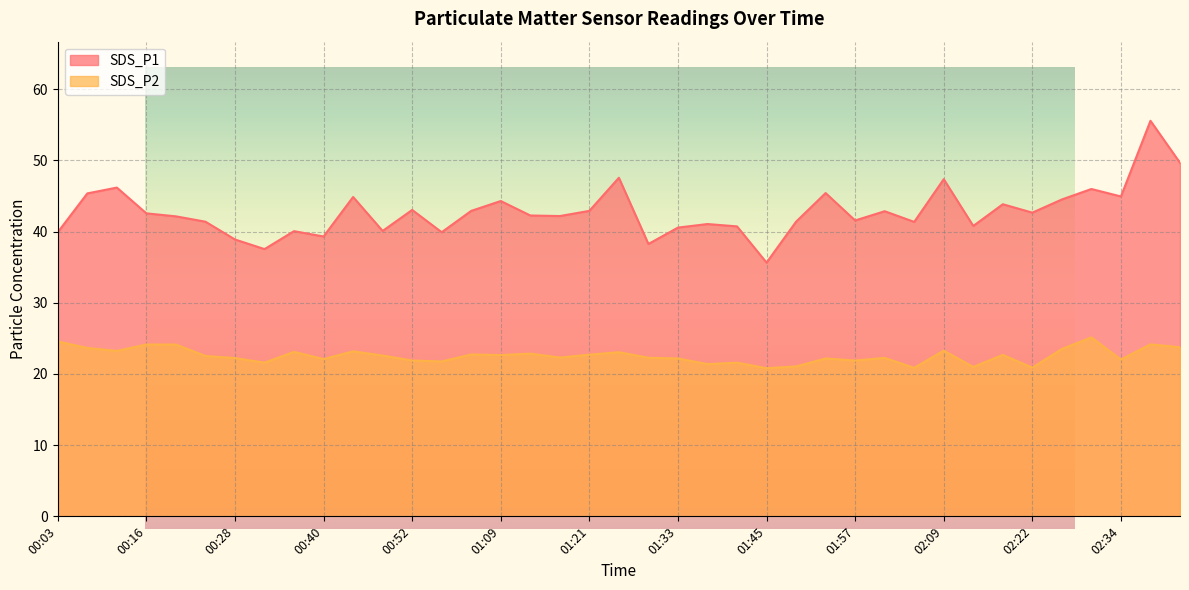

How many values in the SDS_P2 series are below 22?

11